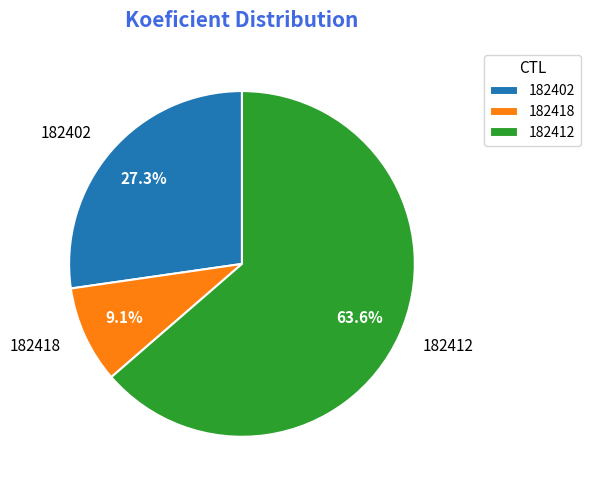

Which category has the smallest portion of the pie?

182418